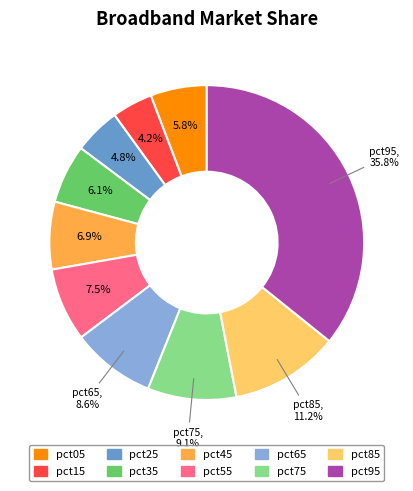

Does any single category account for the majority?

No